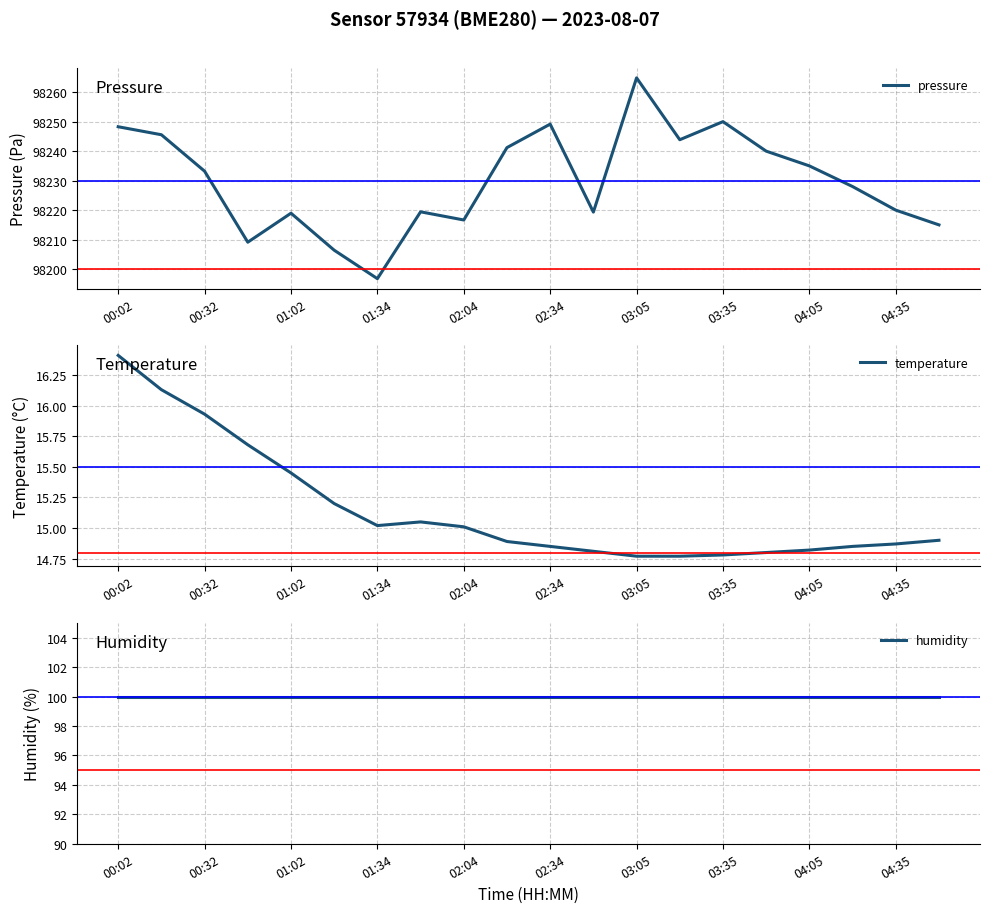

The value of pressure at 02:34 is 176073.2. True or false?

False